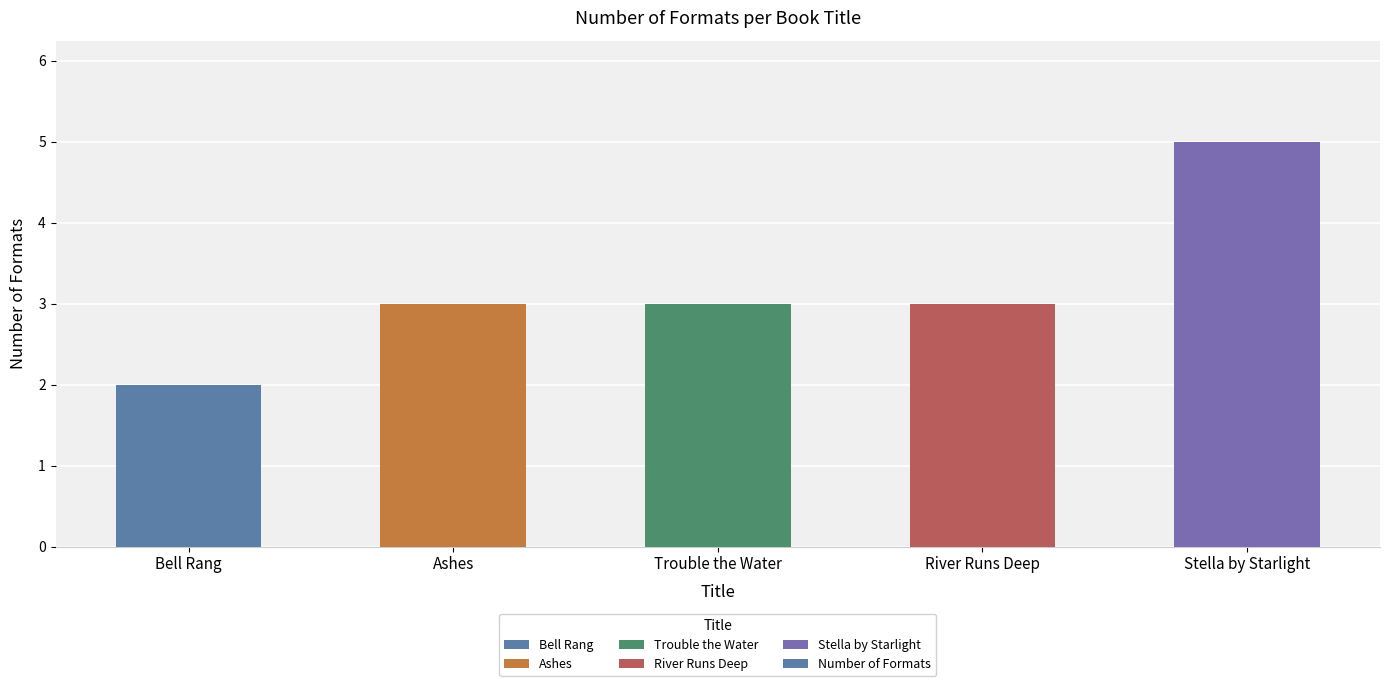

What position from the left is Trouble the Water?

3